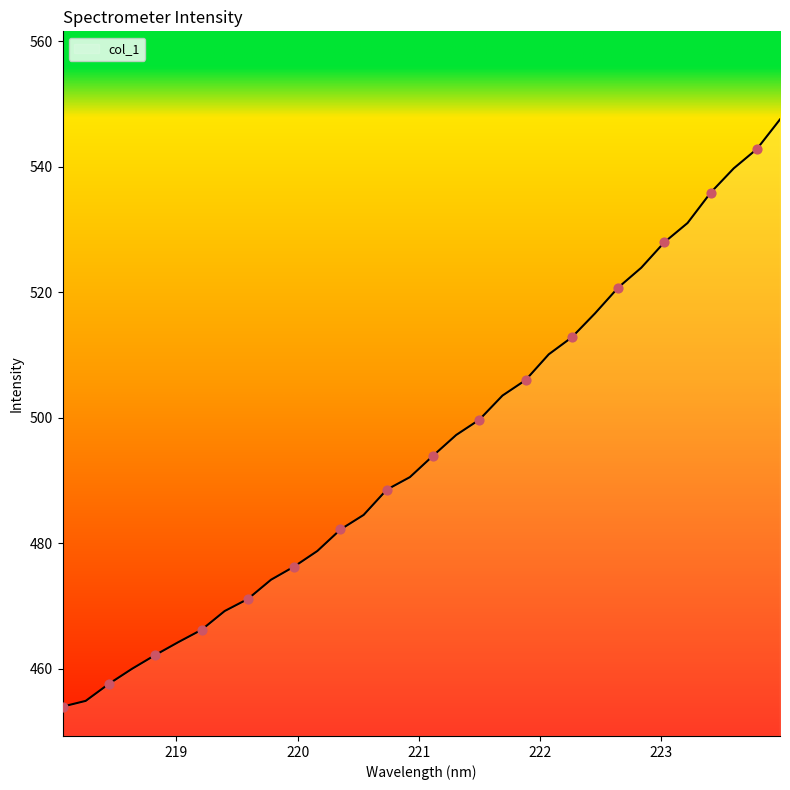

What is the smallest value displayed?

454.0